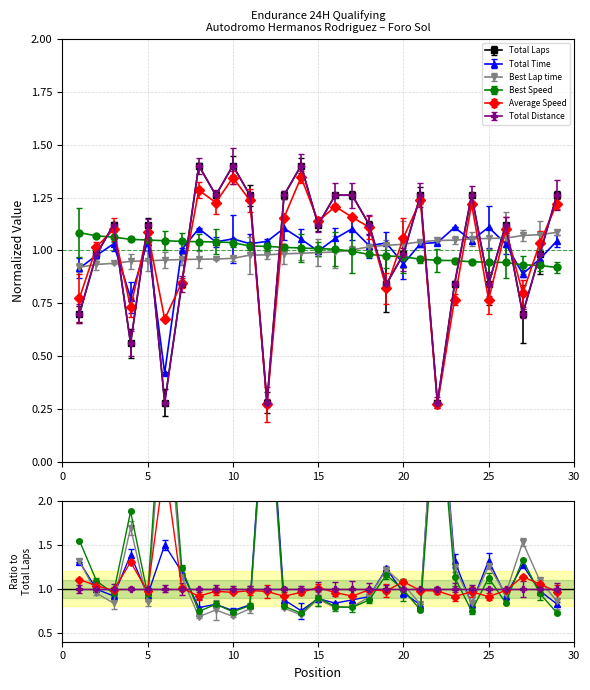

True or false: Total Distance has a value of 1.3 at 2.

False